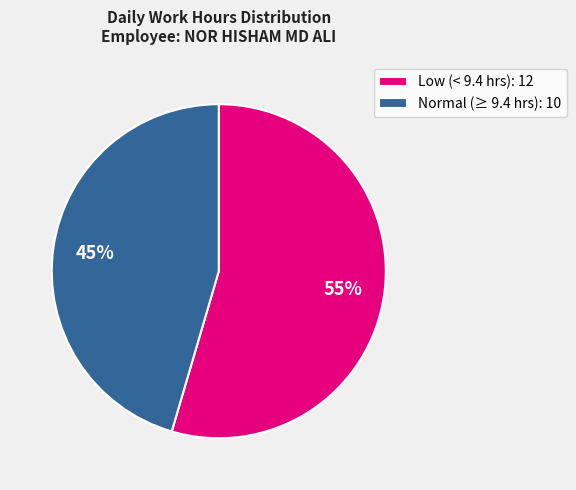

Is it true that Normal (≥ 9.4 hrs): 10 is 52% of the pie?

False